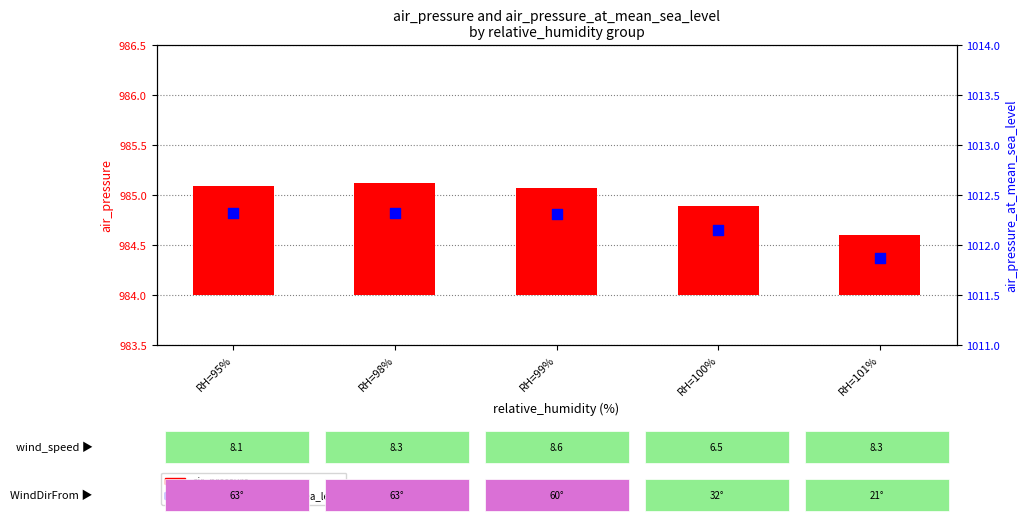

Which series has the largest total across all categories?

air_pressure_at_mean_sea_level